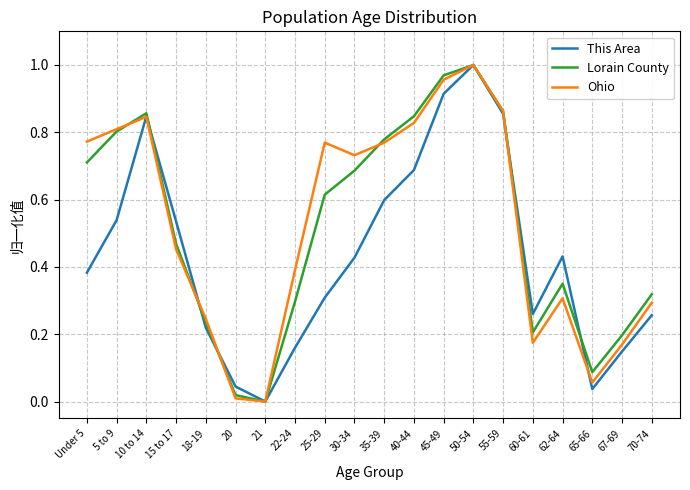

What position from the left is 45-49?

13